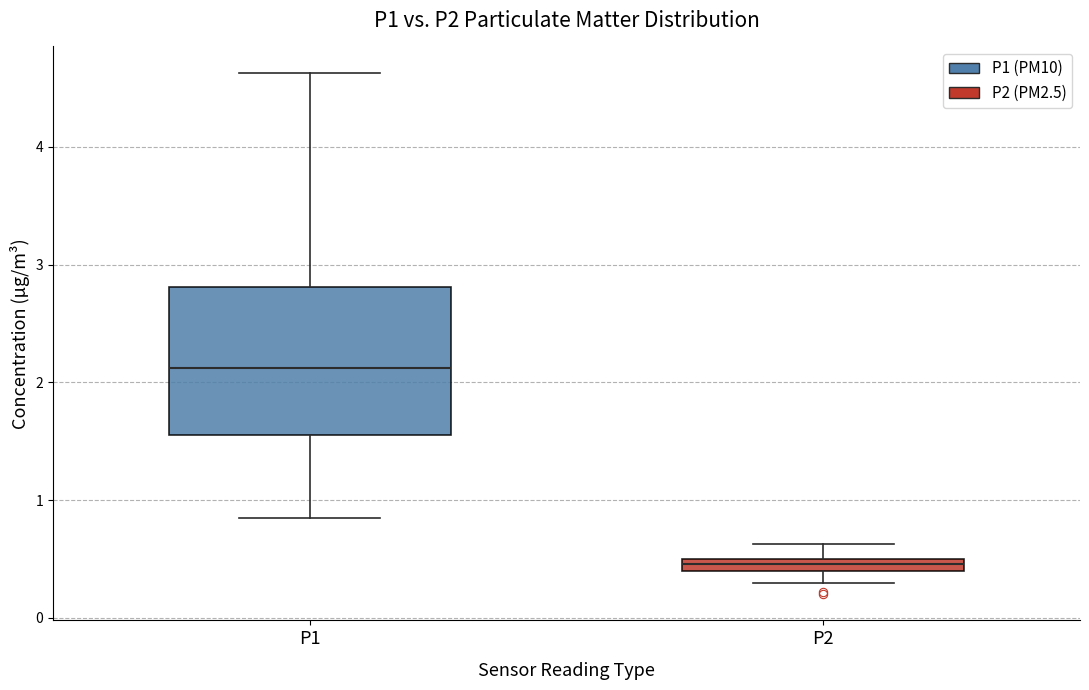

Which box's median line is the lowest?

P2